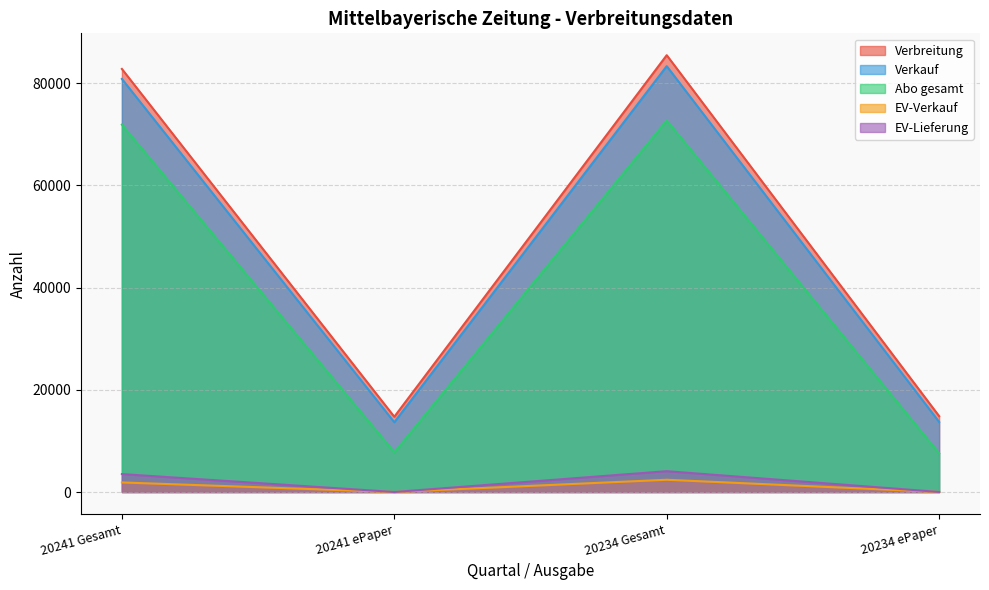

Reading left to right, extract all data points from this chart.

Verbreitung: 20241 Gesamt=82800	20241 ePaper=14729	20234 Gesamt=85492	20234 ePaper=14850
Verkauf: 20241 Gesamt=80842	20241 ePaper=13650	20234 Gesamt=83345	20234 ePaper=13709
Abo gesamt: 20241 Gesamt=71893	20241 ePaper=7777	20234 Gesamt=72730	20234 ePaper=7560
EV-Verkauf: 20241 Gesamt=1871	20241 ePaper=3	20234 Gesamt=2395	20234 ePaper=7
EV-Lieferung: 20241 Gesamt=3506	20241 ePaper=3	20234 Gesamt=4073	20234 ePaper=7